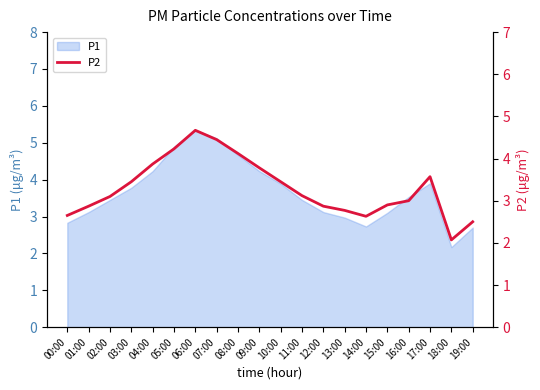

What is the difference between the maximum and second lowest values?

2.2